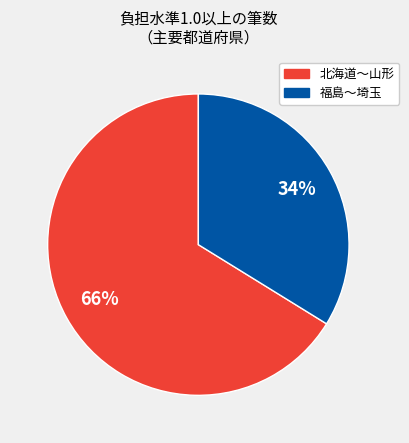

To the nearest percent, what is the difference between the largest and smallest slice percentages?

32%